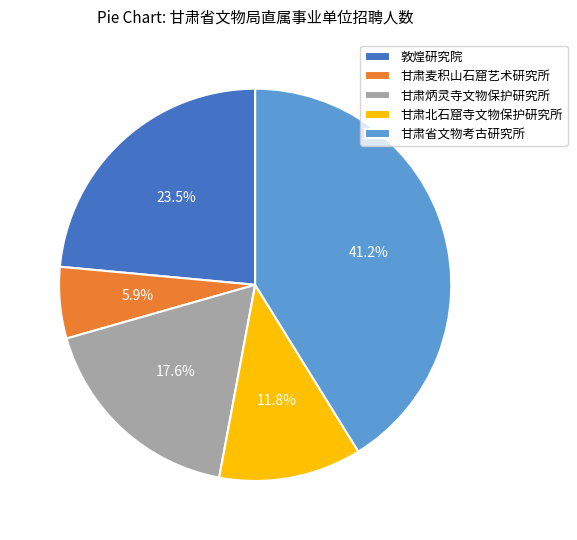

Is there a majority slice in this chart?

No